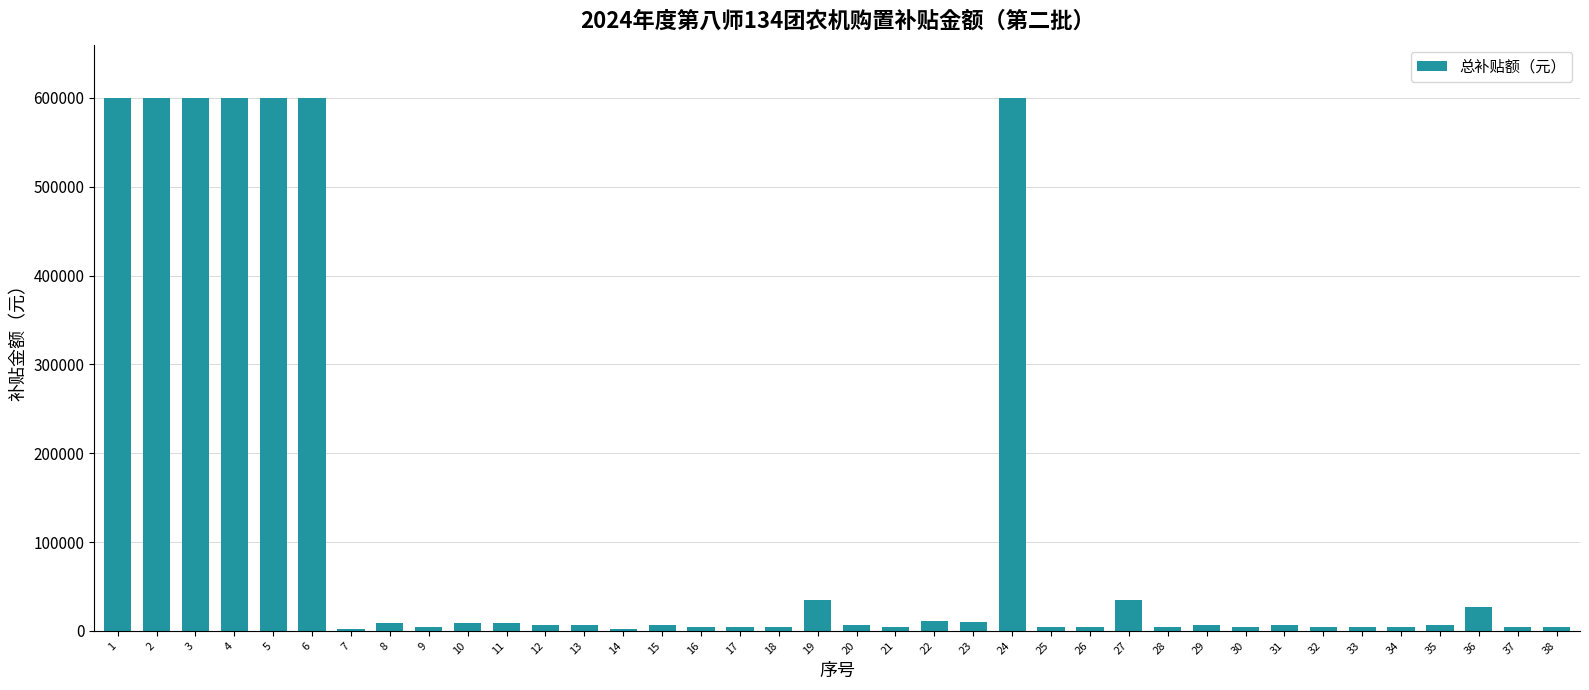

How many bars are there in total?

38